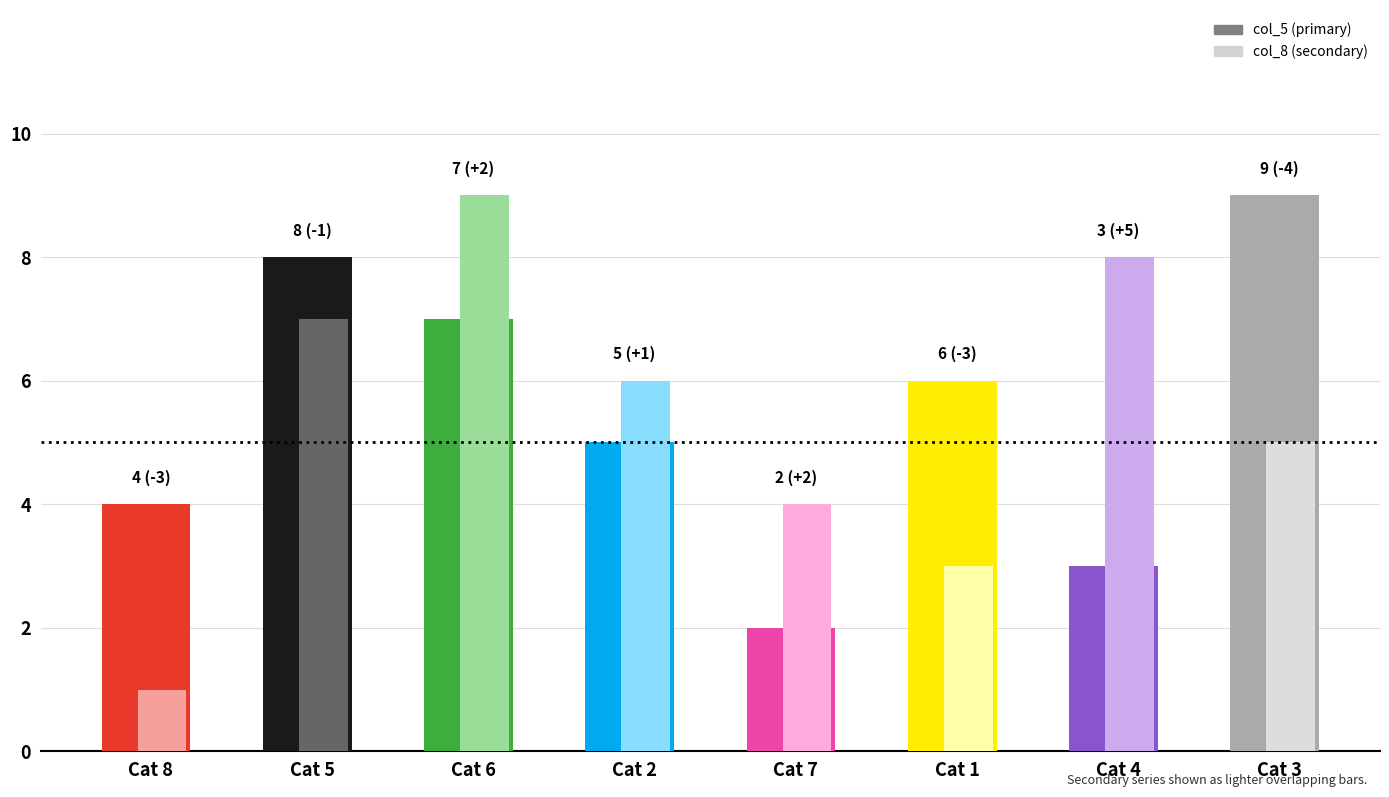

What is the greatest value displayed?

9